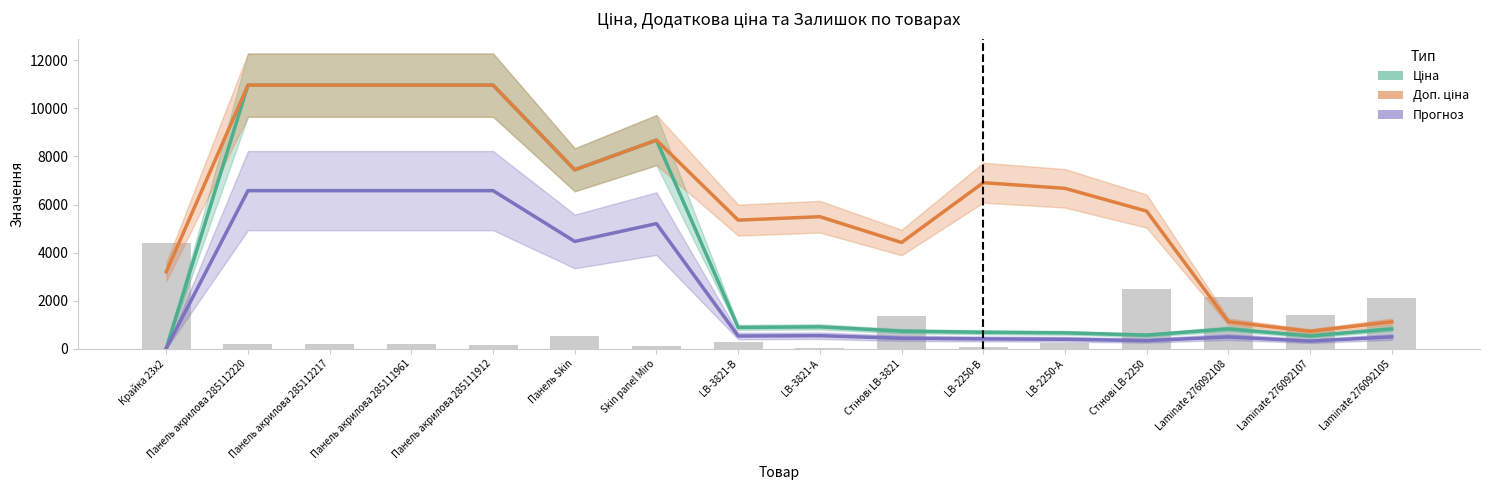

Which series has the largest range (max minus min)?

Ціна